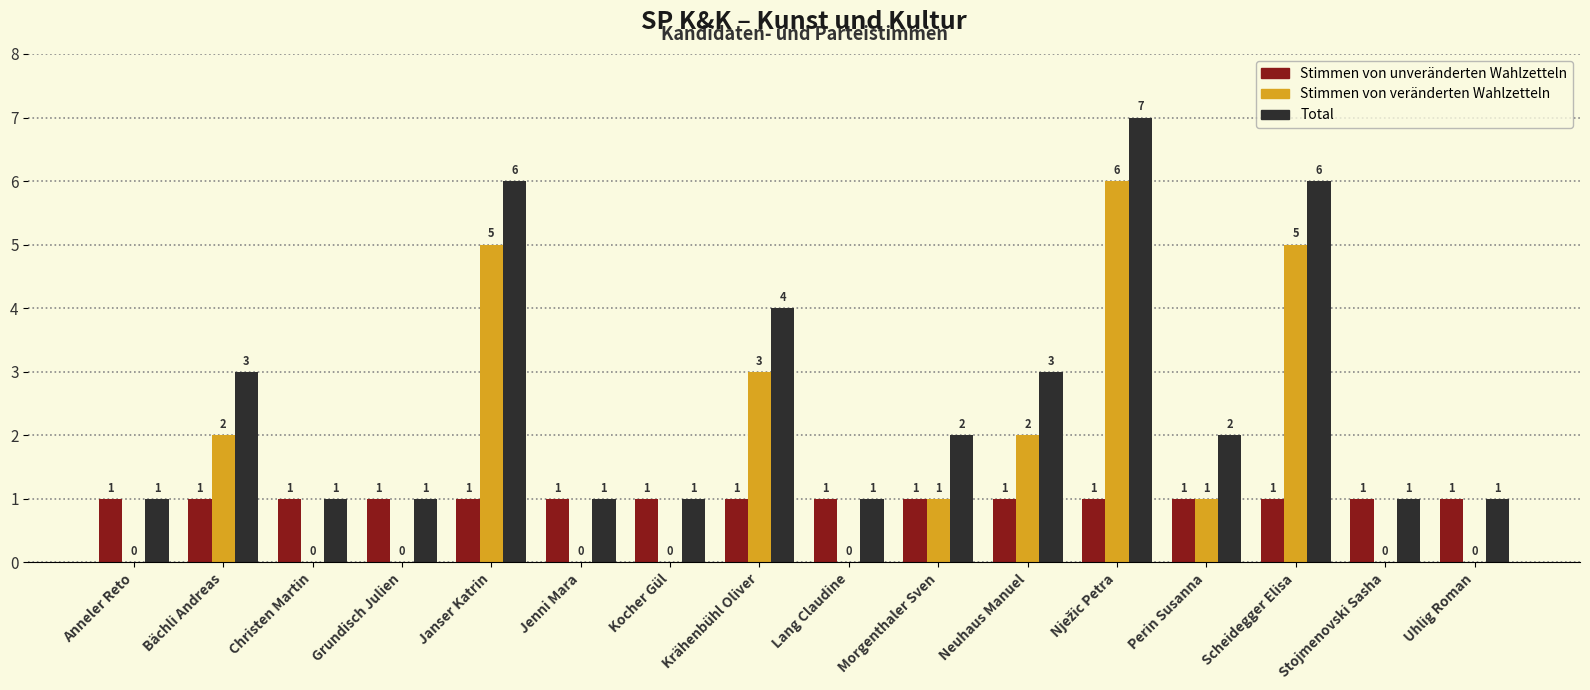

The Total series shows 1 at Stojmenovski Sasha. True or false?

True